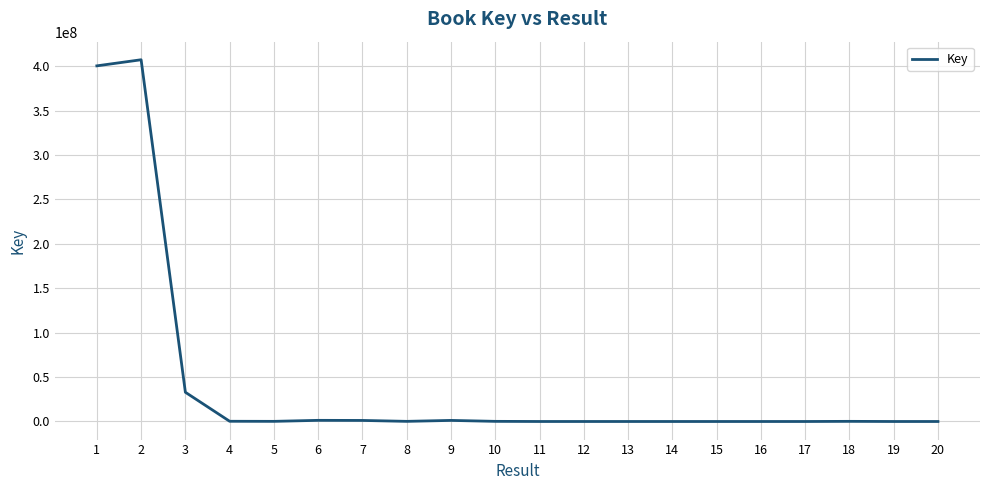

What is the greatest value displayed?

407266944